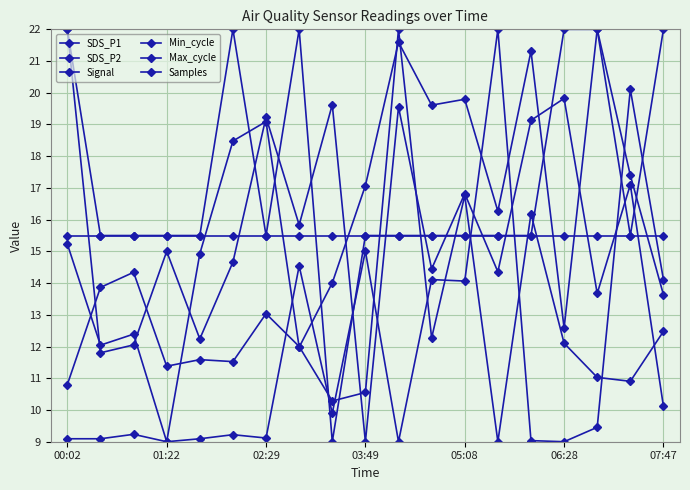

How many series are shown in this chart?

6